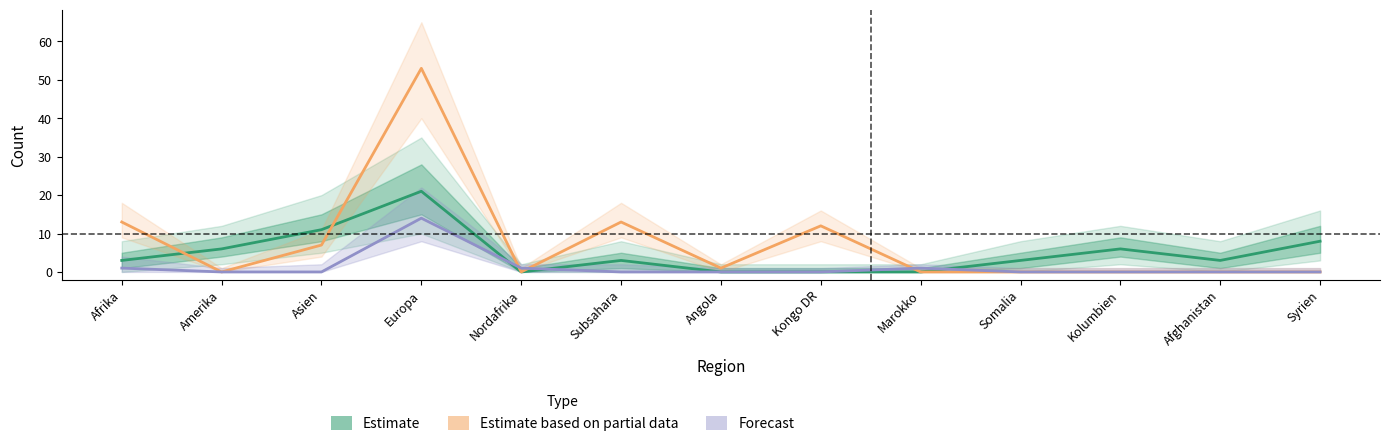

What is the total value across all series at Nordafrika?

1